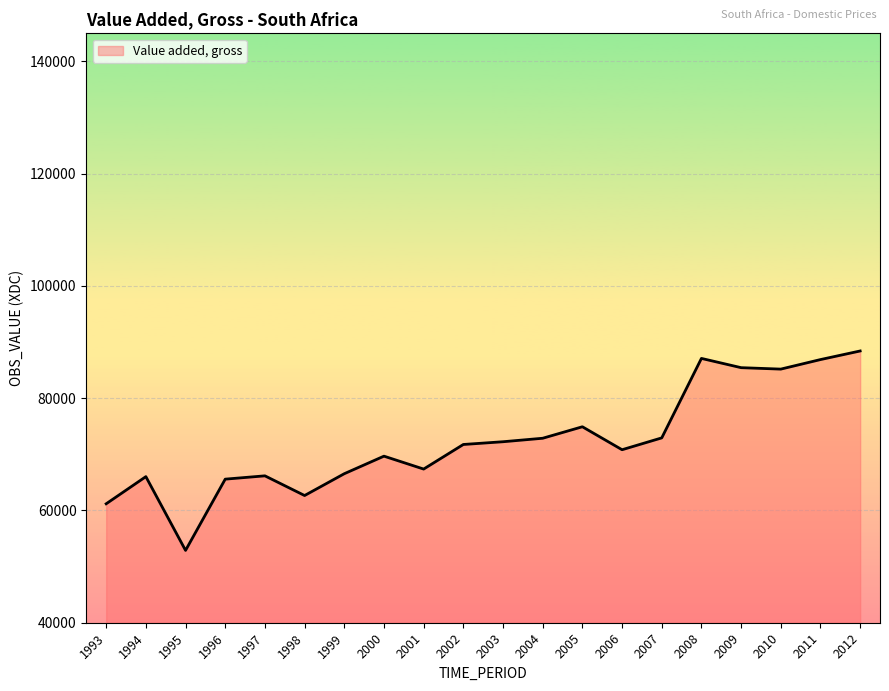

Read the value at 2002.

71755